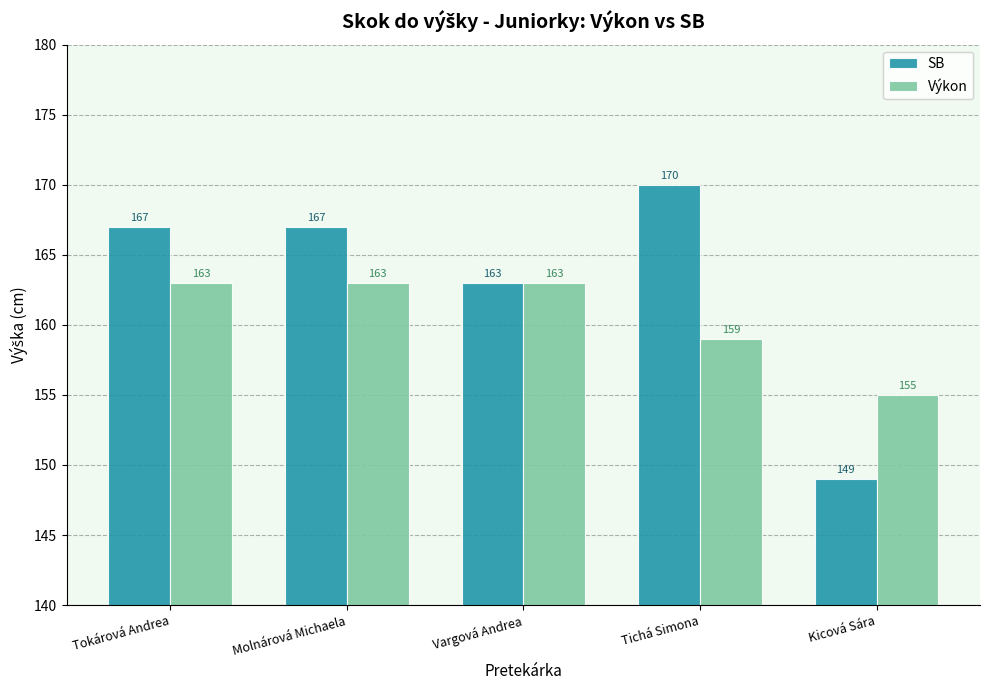

What is the total value across all series at Tokárová Andrea?

330